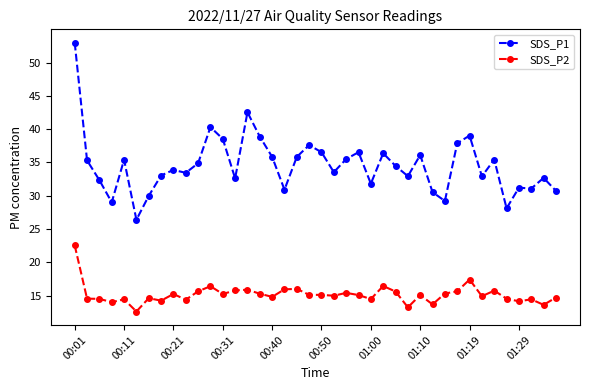

What is the smallest value displayed?

12.6